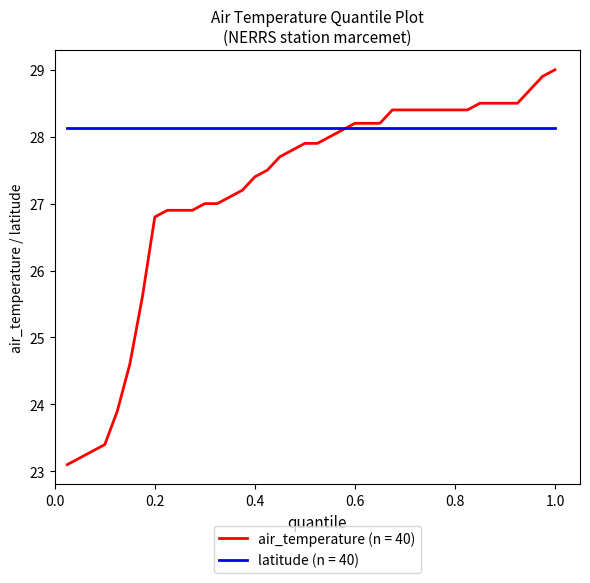

Which series has the widest spread of values?

air_temperature (n = 40)